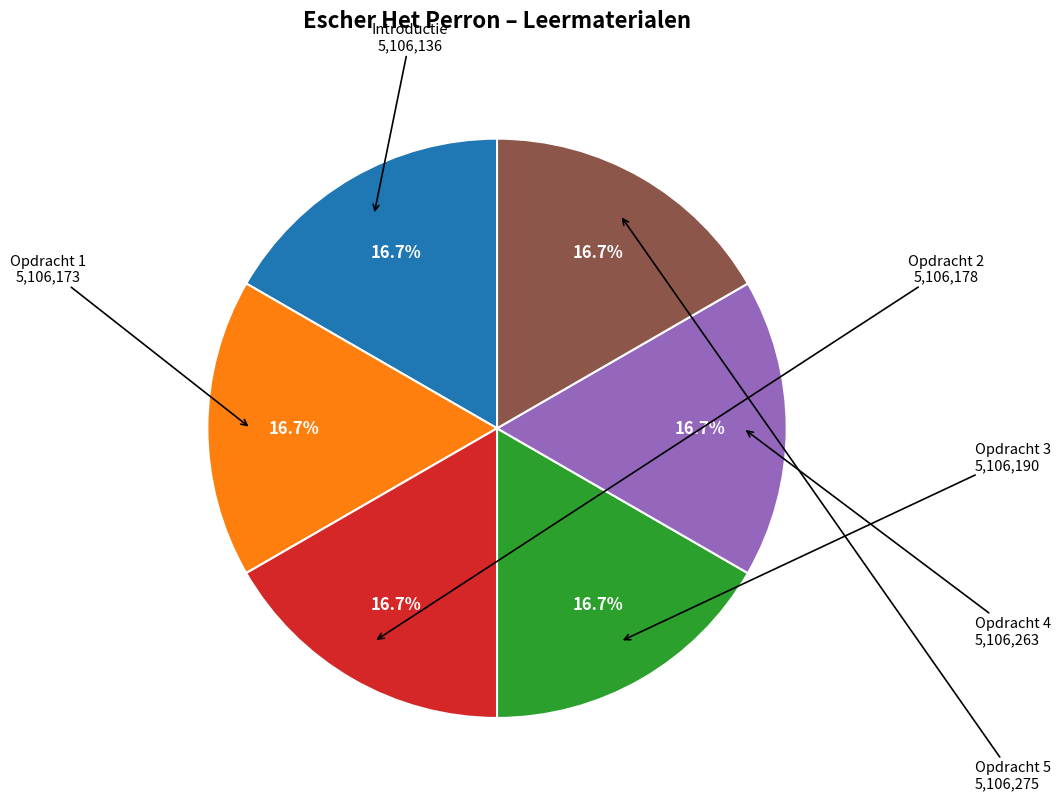

Does any single category account for the majority?

No